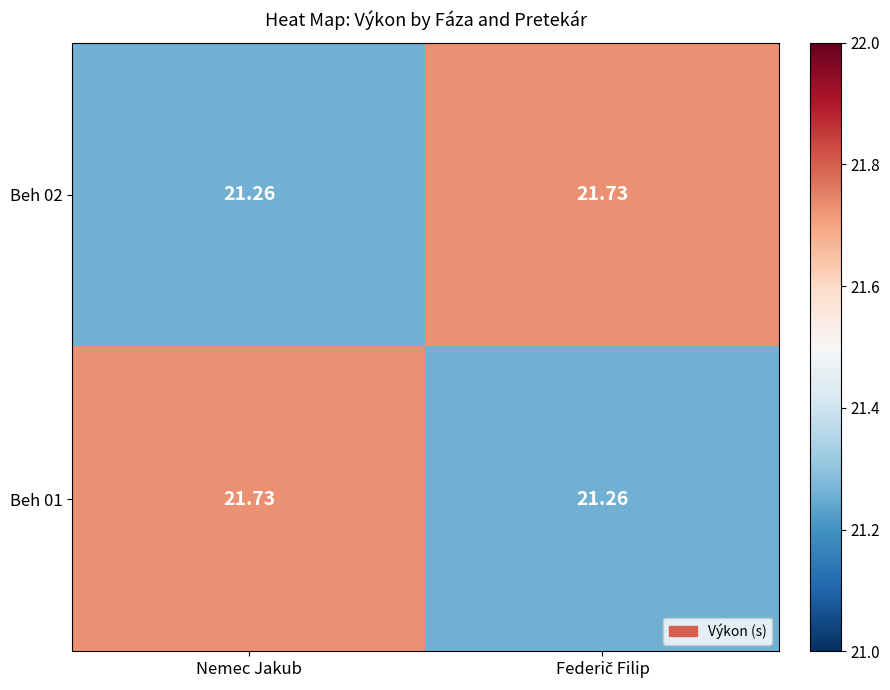

At which label does Beh 01 reach its peak?

Nemec Jakub